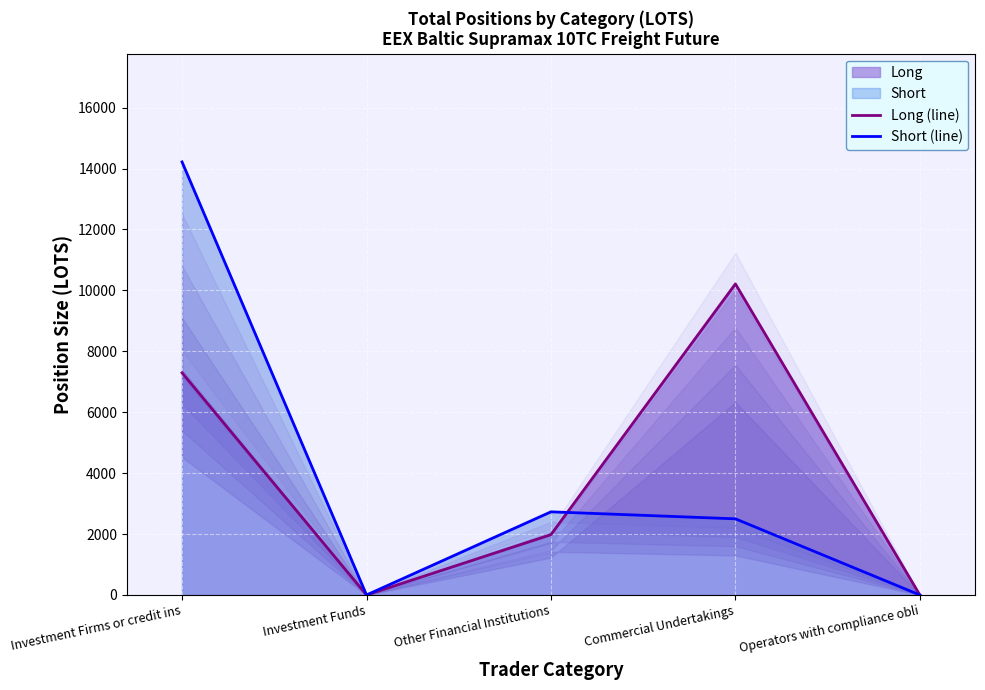

What is the label of the 1st point from the left?

Investment Firms or credit ins